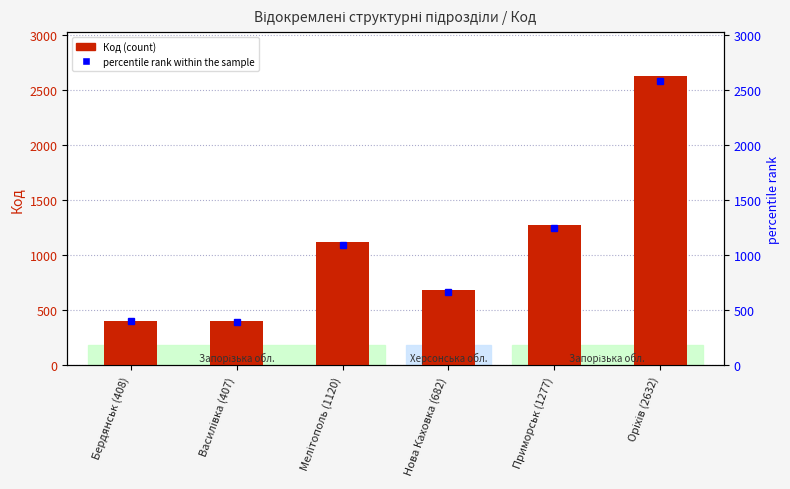

Which has a higher value, Бердянськ (408) or Василівка (407)?

Бердянськ (408)